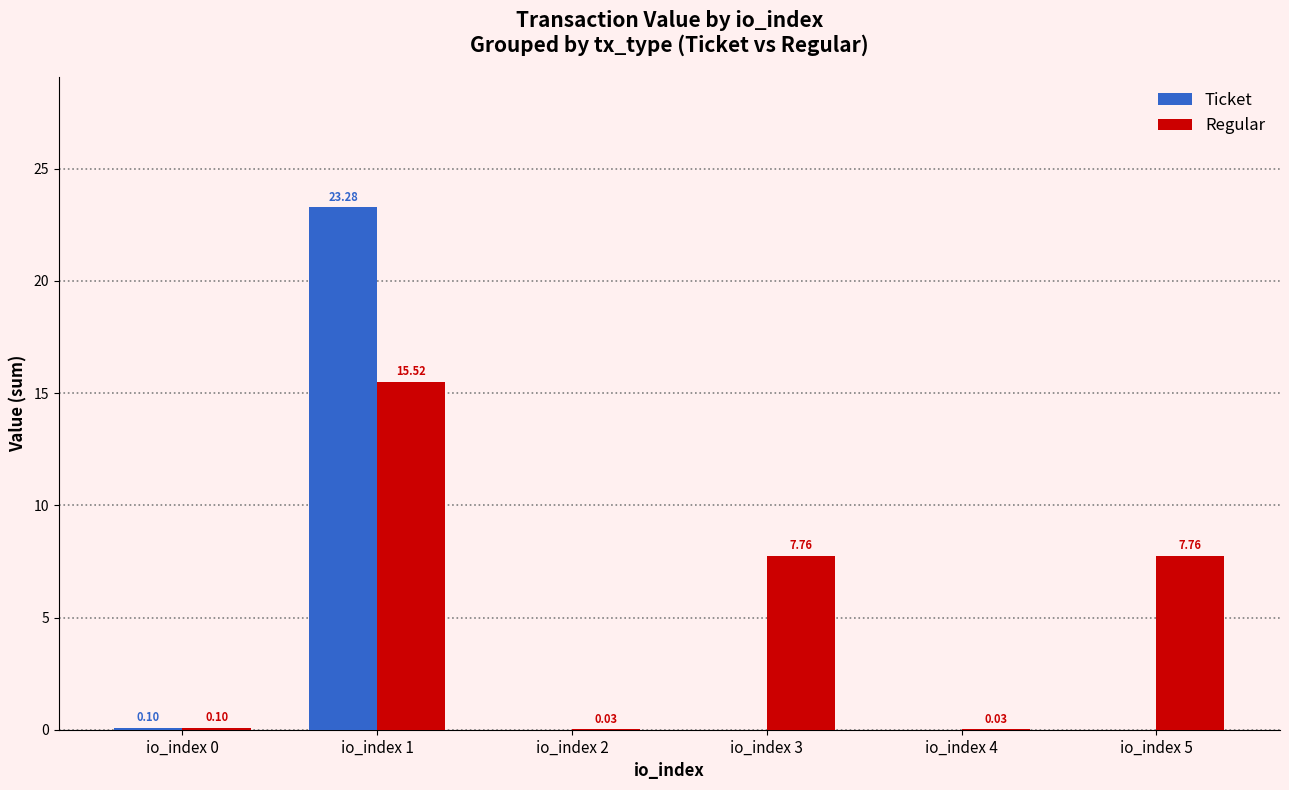

What is the sum of the Regular values at io_index 1 and io_index 5?

23.3